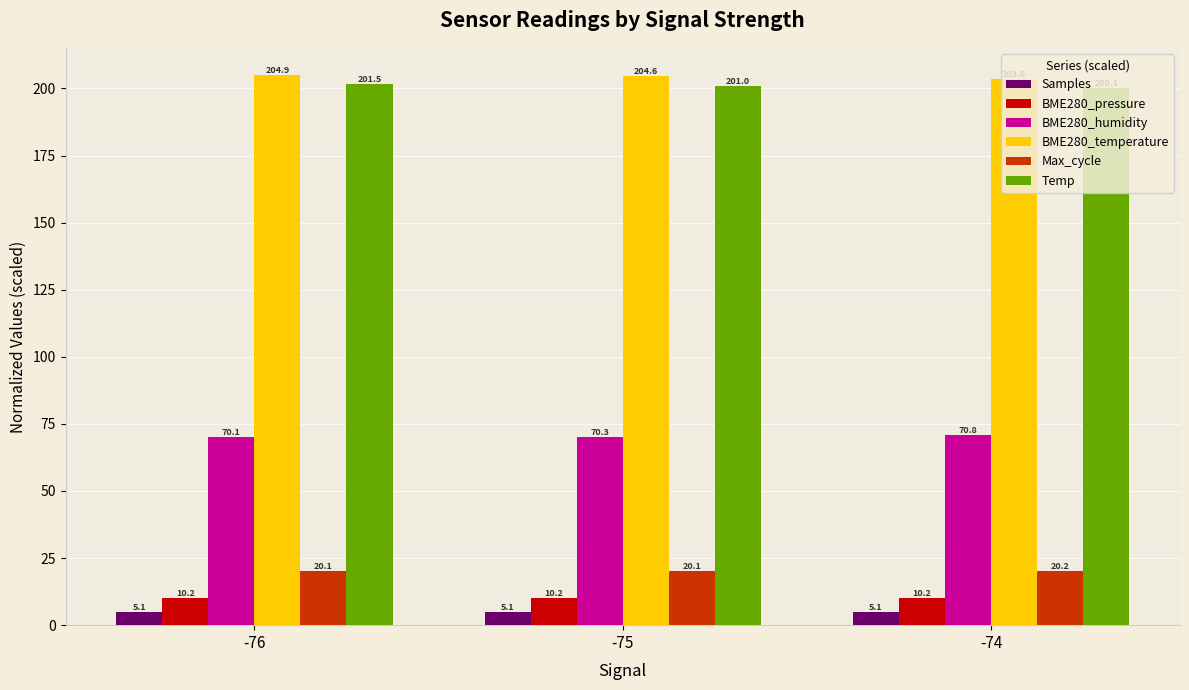

Between -76 and -74, which series saw the biggest shift?

Temp